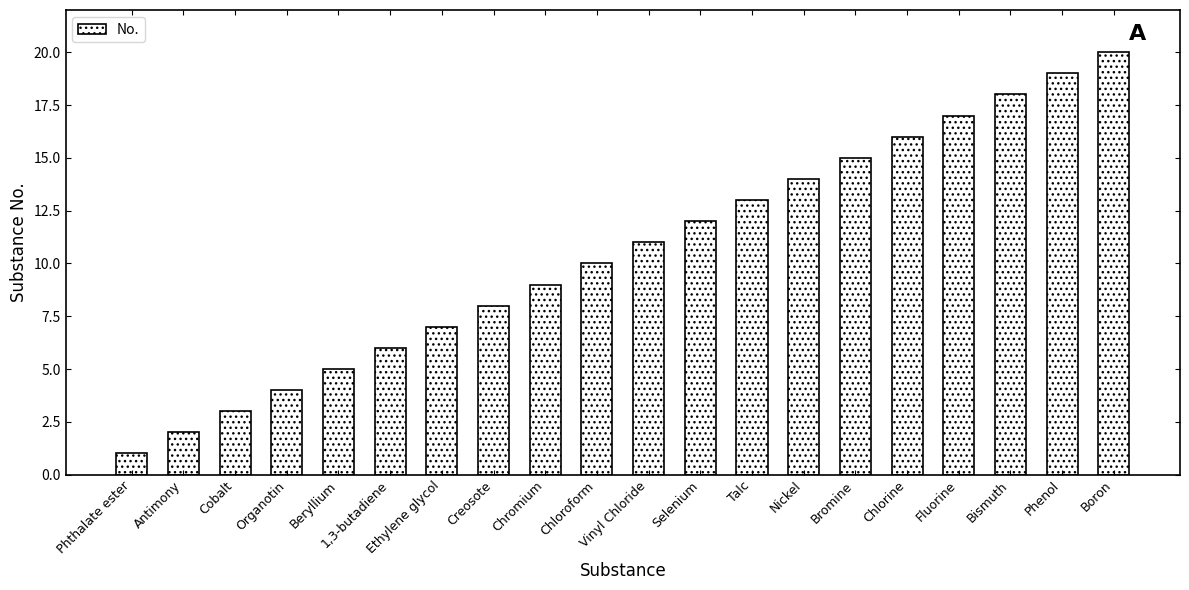

Rank the categories by value from lowest to highest.

Phthalate ester, Antimony, Cobalt, Organotin, Beryllium, 1,3-butadiene, Ethylene glycol, Creosote, Chromium, Chloroform, Vinyl Chloride, Selenium, Talc, Nickel, Bromine, Chlorine, Fluorine, Bismuth, Phenol, Boron